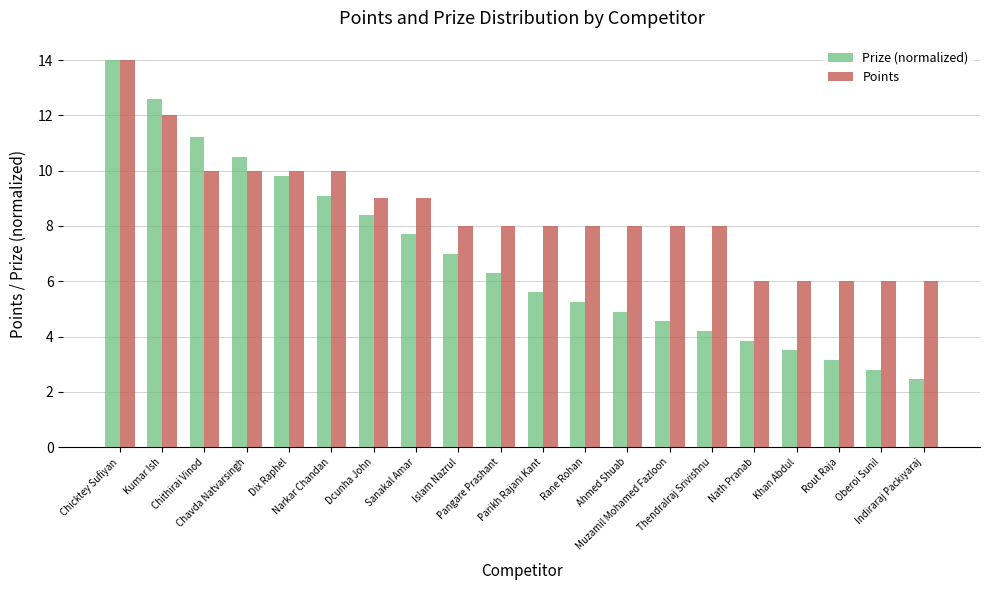

What is the greatest value displayed?

14.0